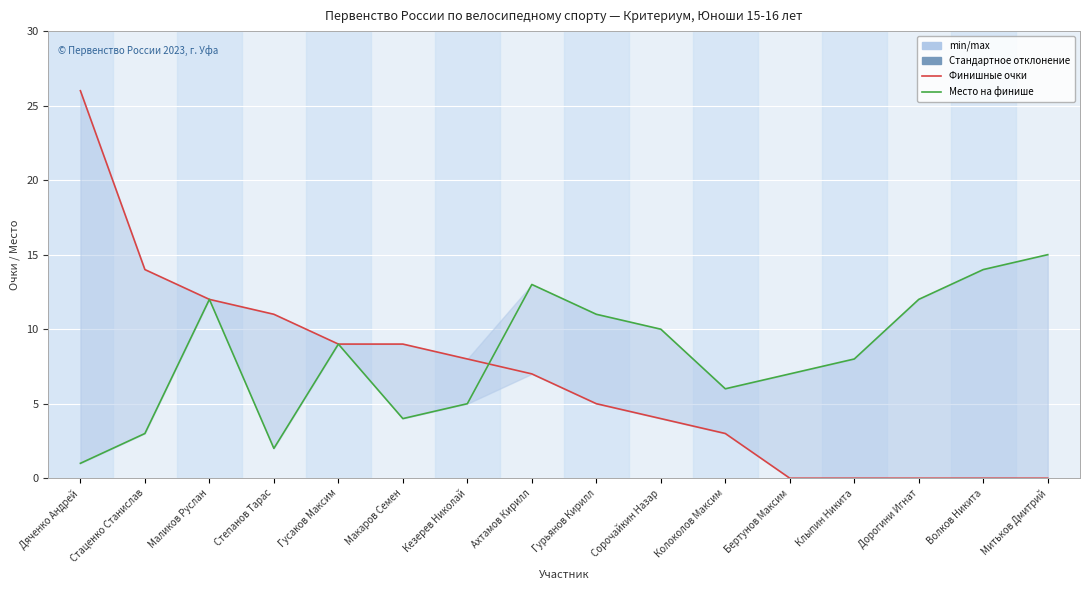

What is the value of the Место на финише point at the 8th from the left?

13